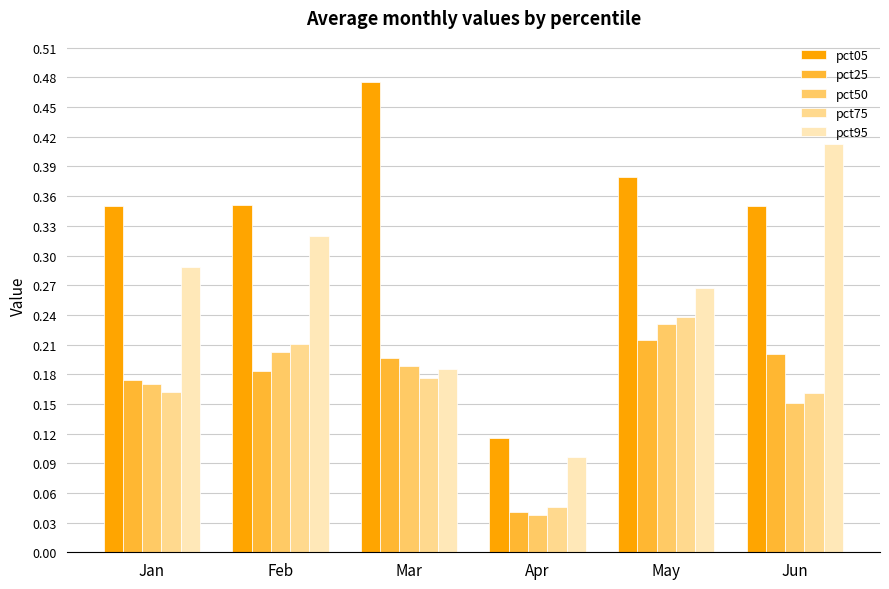

True or false: pct05 has a value of 0.2 at Apr.

False